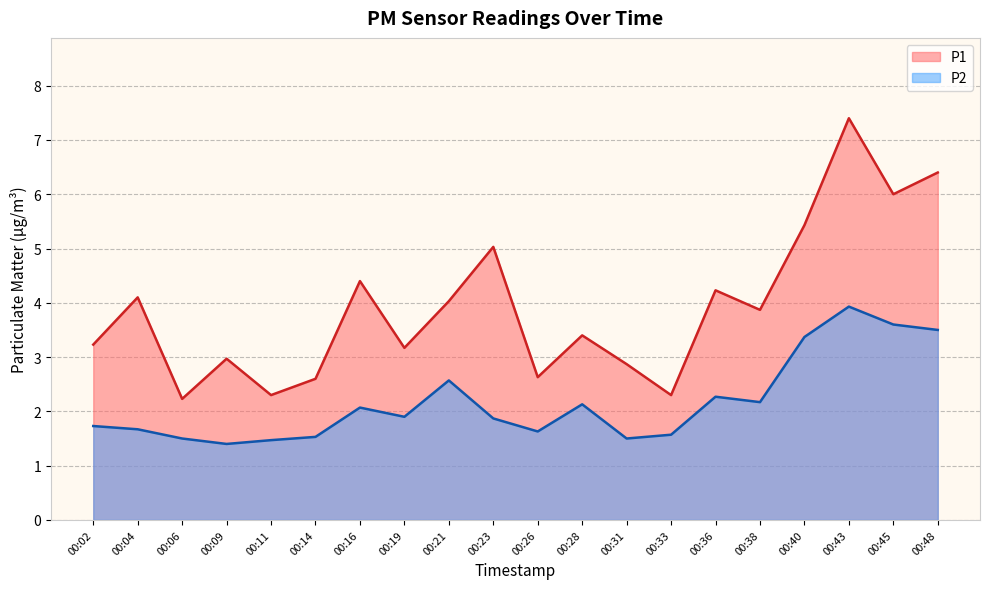

Where is P2 nearest to the value 2?

00:16